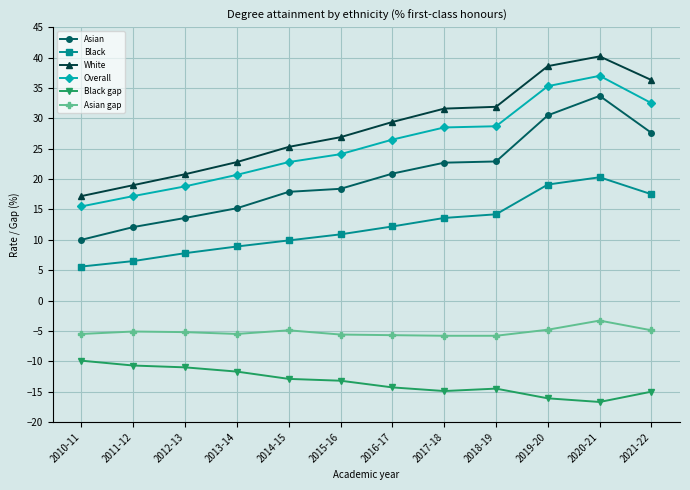

True or false: White and Black intersect in this chart.

False